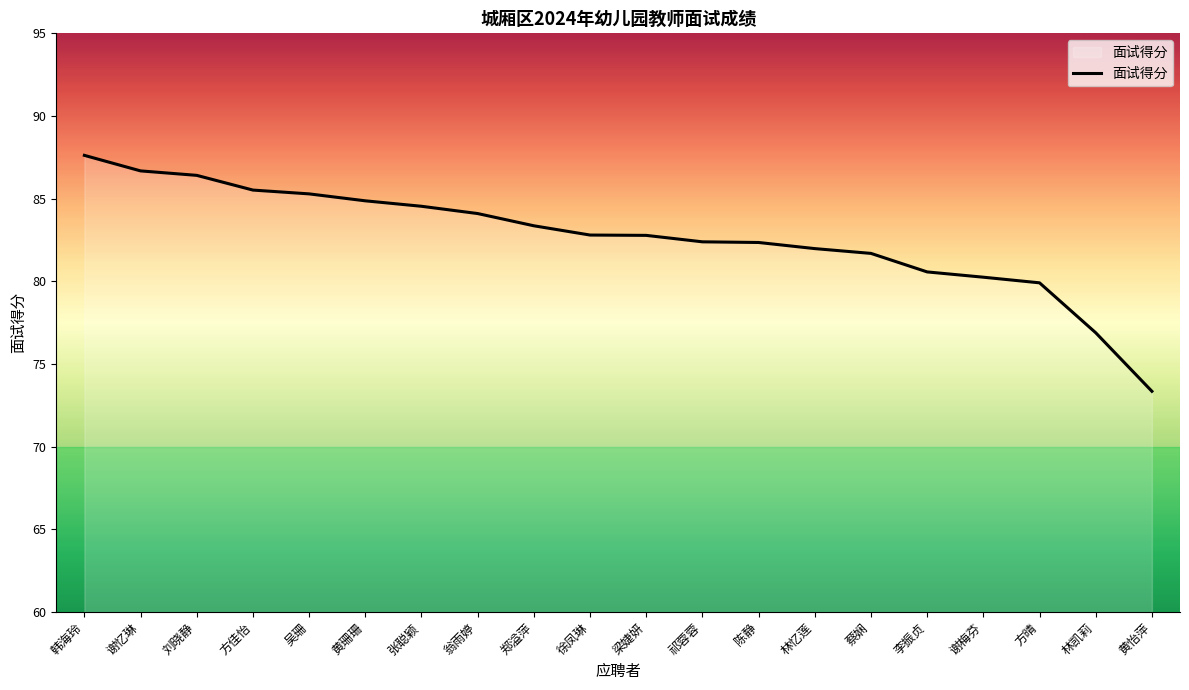

How many lines are shown in the chart?

1